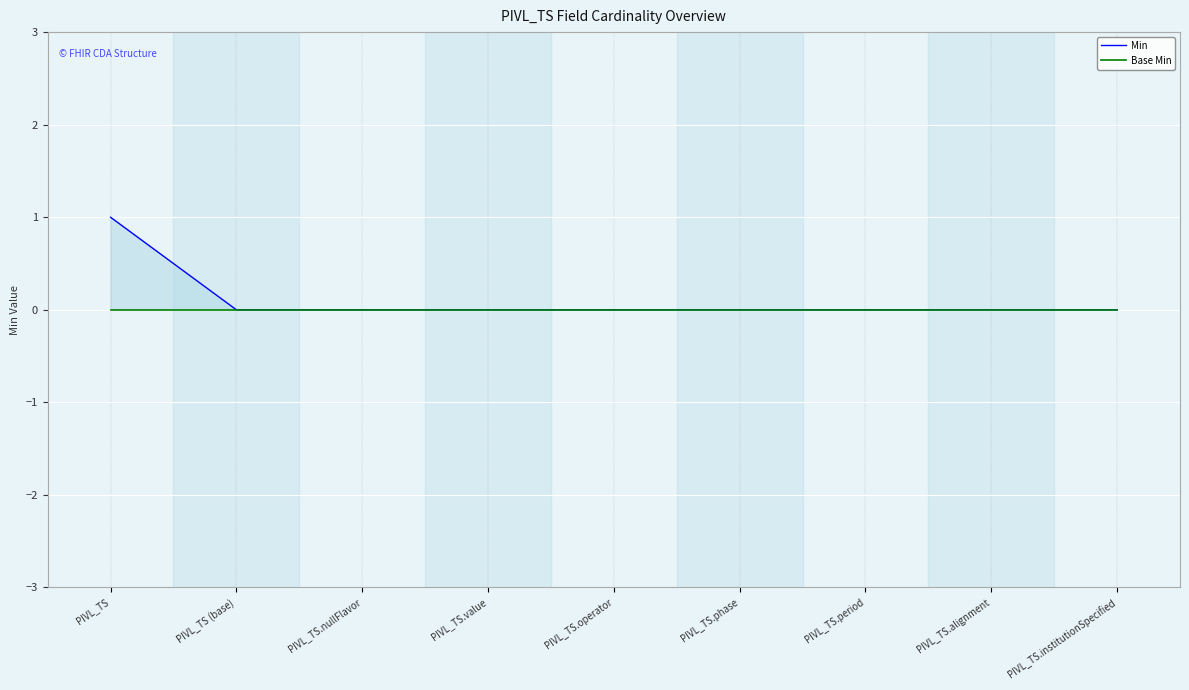

Between PIVL_TS.operator and PIVL_TS.period, which series saw the biggest shift?

Min